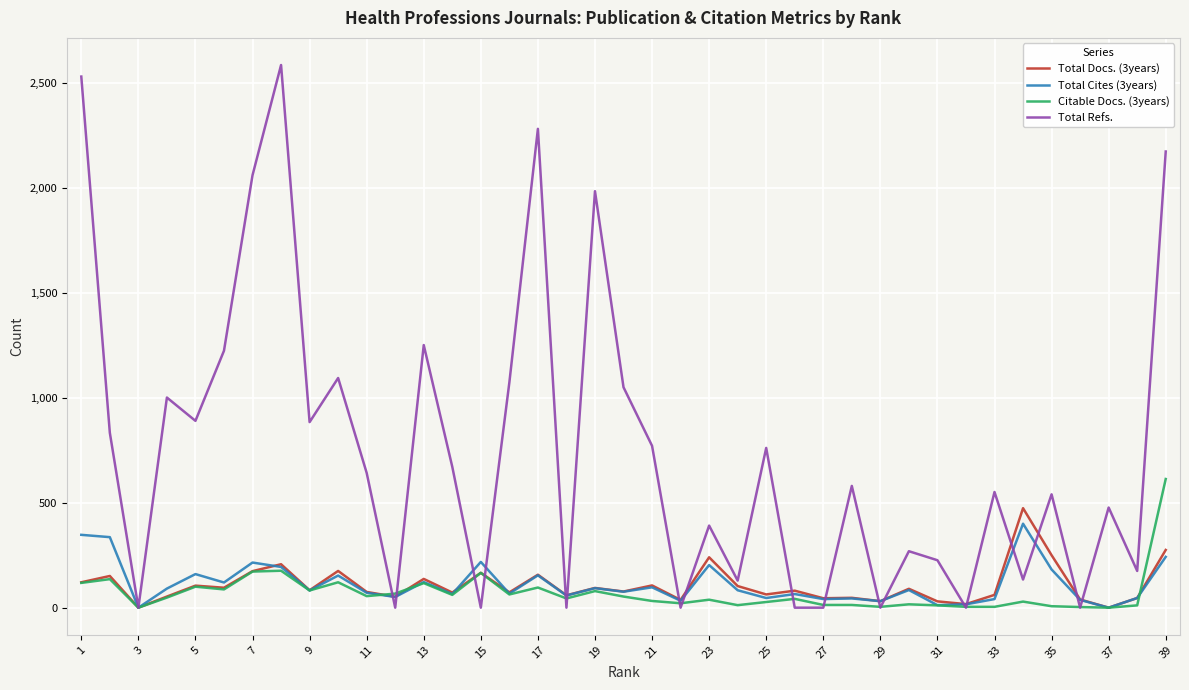

Which series has the largest total across all categories?

Total Refs.